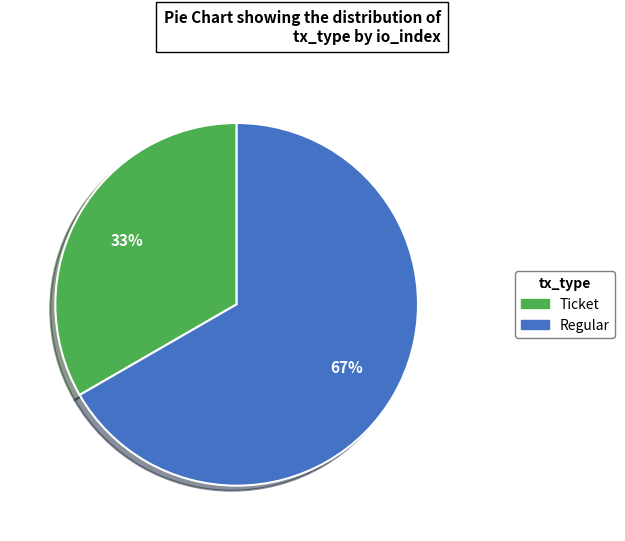

To the nearest percent, what is the combined percentage of Ticket and Regular?

100%